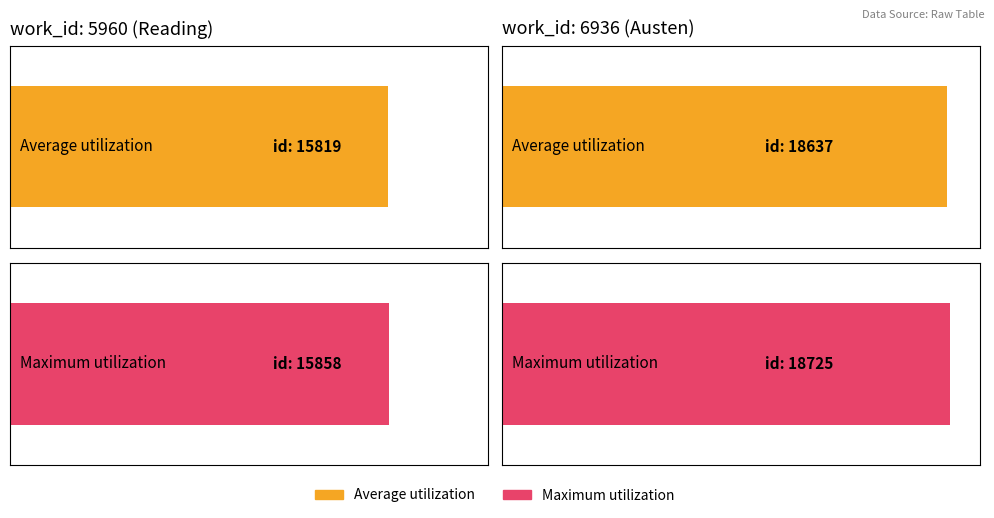

Rank the series at work_id: 6936 (Austen) from lowest to highest value.

Average utilization, Maximum utilization